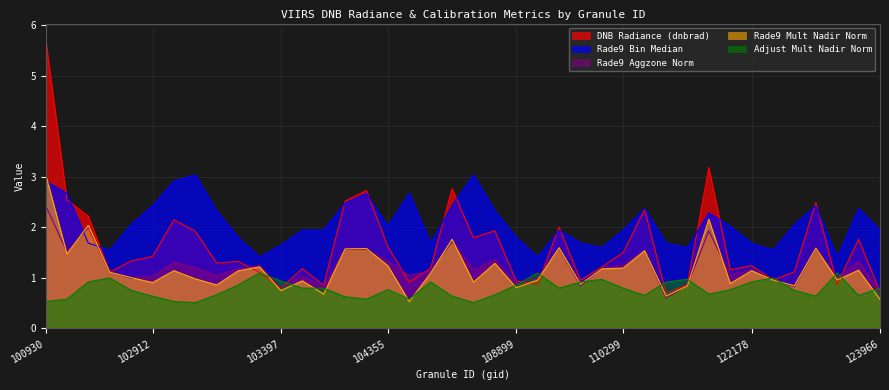

Reading left to right, transcribe all the data shown in this chart.

dnbrad: 5.7	2.5	2.2	1.1	1.3	1.4	2.1	1.9	1.3	1.3	1.1	0.8	1.2	0.9	2.5	2.7	1.6	0.9	1.2	2.8	1.8	1.9	0.9	0.9	2.0	1.0	1.2	1.5	2.4	0.7	0.9	3.2	1.2	1.2	1.0	1.1	2.5	0.9	1.8	0.7
rade9_aggzone_norm: 2.4	1.5	2.0	1.1	1.0	1.0	1.3	1.2	1.0	1.2	1.2	0.8	1.0	0.8	1.6	1.6	1.3	1.1	1.1	1.7	1.2	1.4	0.9	1.0	1.6	0.8	1.2	1.2	1.5	0.6	0.9	1.9	1.1	1.2	1.0	0.8	1.6	1.0	1.3	0.7
rade9_mult_nadir_norm: 3.1	1.5	2.0	1.1	1.0	0.9	1.1	1.0	0.9	1.1	1.2	0.7	0.9	0.7	1.6	1.6	1.2	0.5	1.1	1.8	0.9	1.3	0.8	1.0	1.6	0.9	1.2	1.2	1.5	0.6	0.8	2.2	0.9	1.1	1.0	0.8	1.6	1.0	1.2	0.6
adjust_mult_nadir_norm: 0.5	0.6	0.9	1.0	0.8	0.6	0.5	0.5	0.7	0.9	1.1	0.9	0.8	0.8	0.6	0.6	0.8	0.6	0.9	0.6	0.5	0.7	0.9	1.1	0.8	0.9	1.0	0.8	0.7	0.9	1.0	0.7	0.8	0.9	1.0	0.8	0.6	1.1	0.7	0.8
rade9_bin_mdn: 2.9	2.7	1.7	1.5	2.1	2.4	2.9	3.0	2.3	1.8	1.4	1.7	1.9	1.9	2.5	2.7	2.0	2.7	1.7	2.4	3.0	2.3	1.8	1.4	1.9	1.7	1.6	1.9	2.4	1.7	1.6	2.3	2.0	1.7	1.5	2.1	2.4	1.4	2.4	1.9